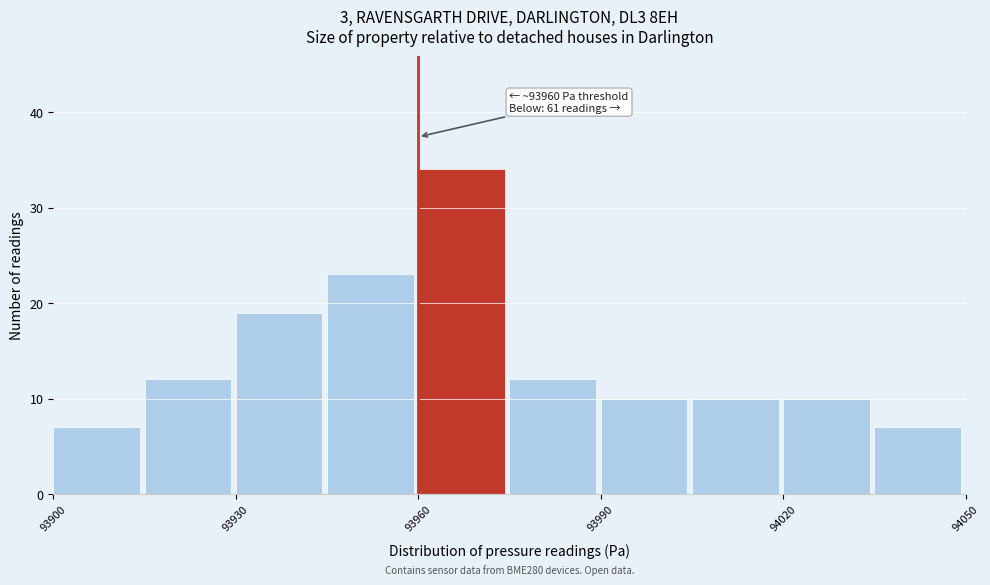

Around what value on the x-axis is the tallest bar? Give the approximate position of its centre, as read against the axis.

93965